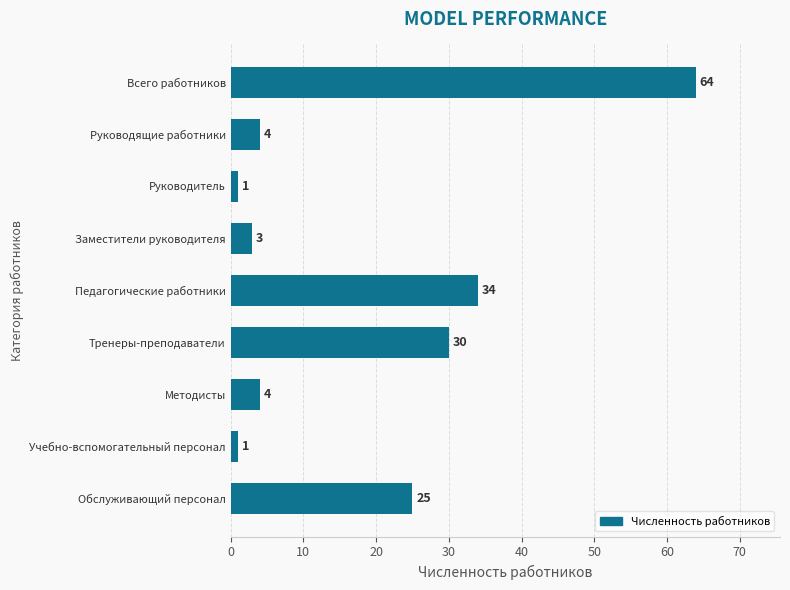

Between Тренеры-преподаватели and Руководящие работники, which is larger?

Тренеры-преподаватели